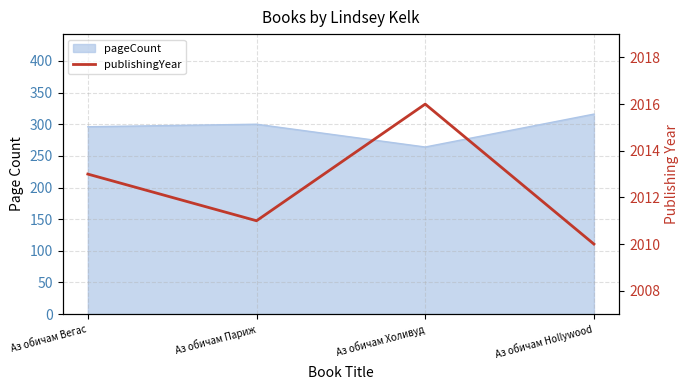

At which label is the value closest to 2013?

Аз обичам Вегас